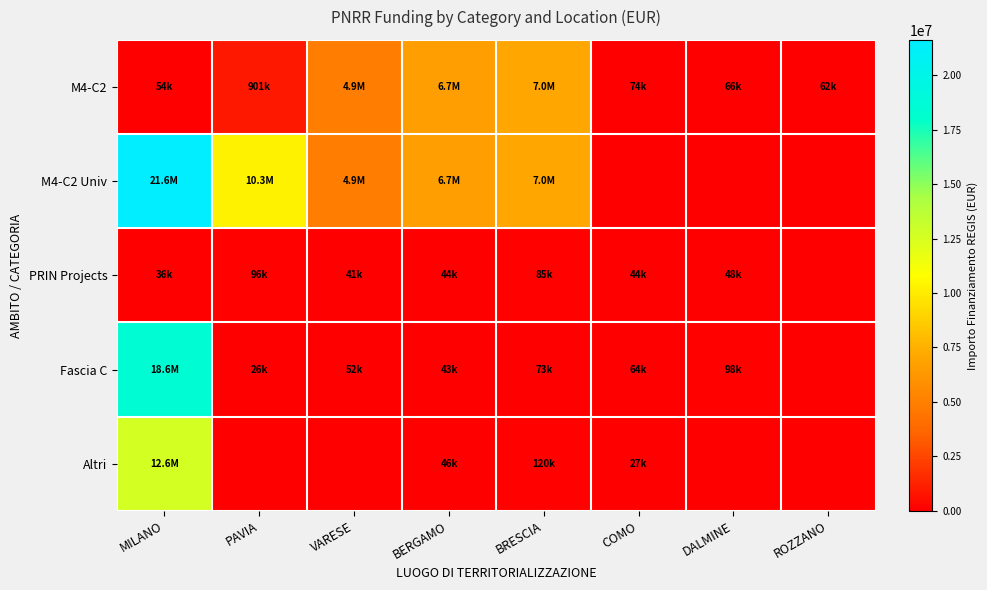

At how many categories does at least one series exceed 3653764?

5